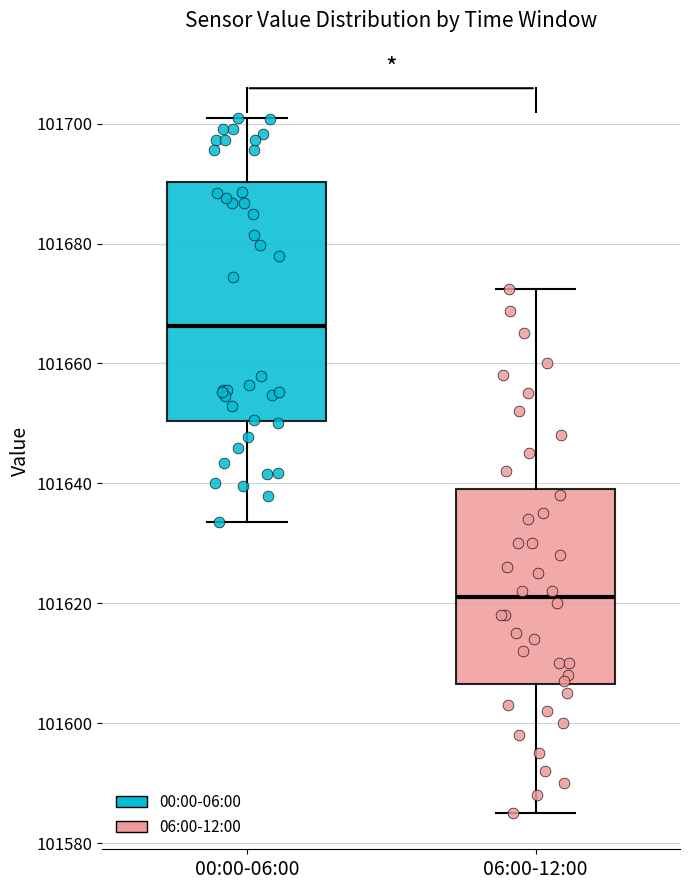

Where does the upper whisker of the box for 00:00-06:00 end on the y-axis? The values are not printed on the chart, so give them approximately, as read against the axis.

101700